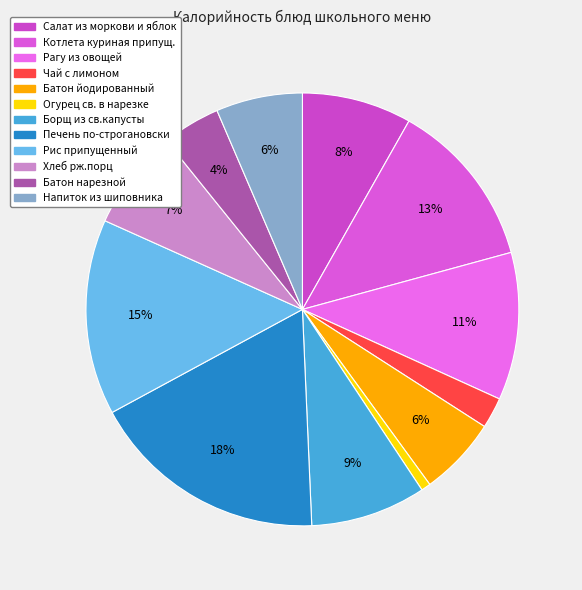

What percentage is the Батон нарезной slice, to the nearest percent?

4%